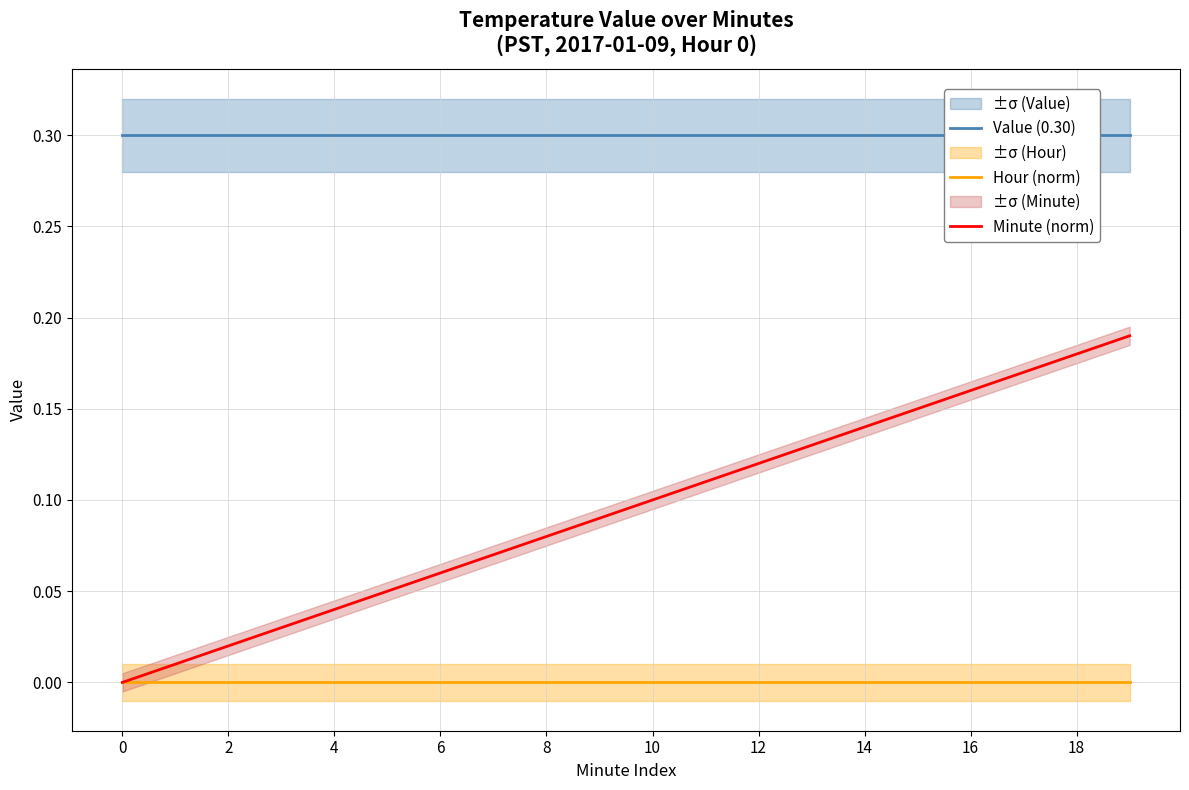

The value of Value (0.30) at 4 is 0.3. True or false?

True